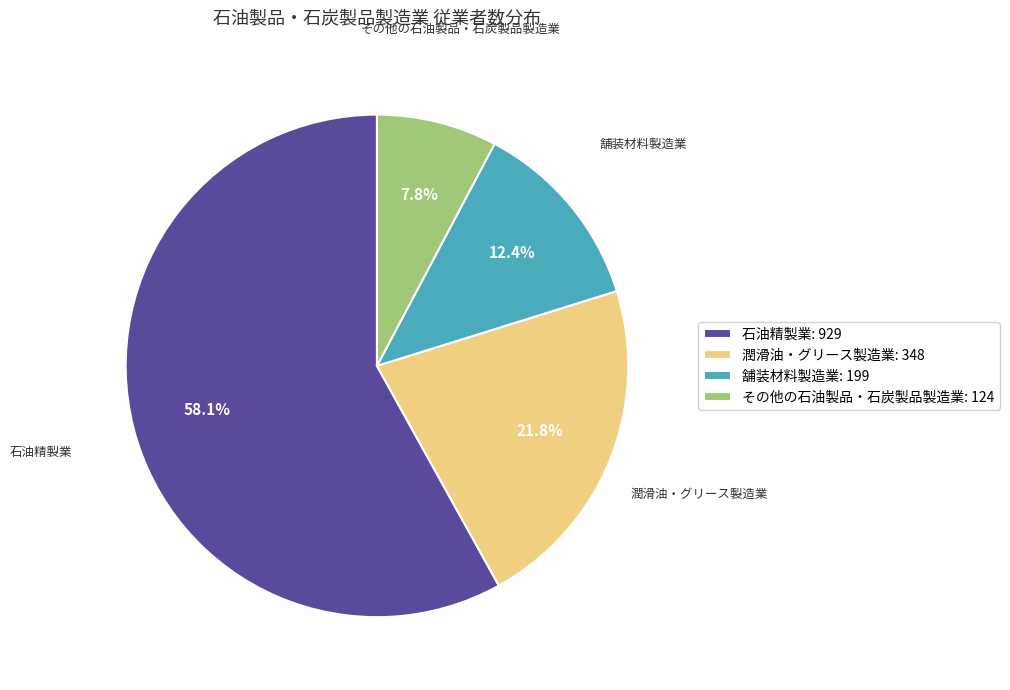

Count the number of slices in the pie.

4